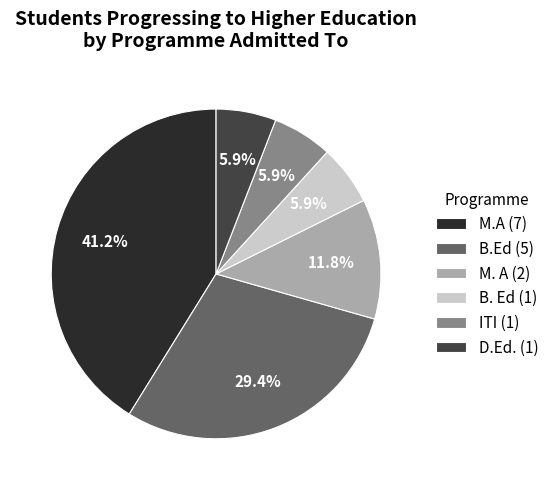

What percentage is the M.A slice, to the nearest percent?

41%